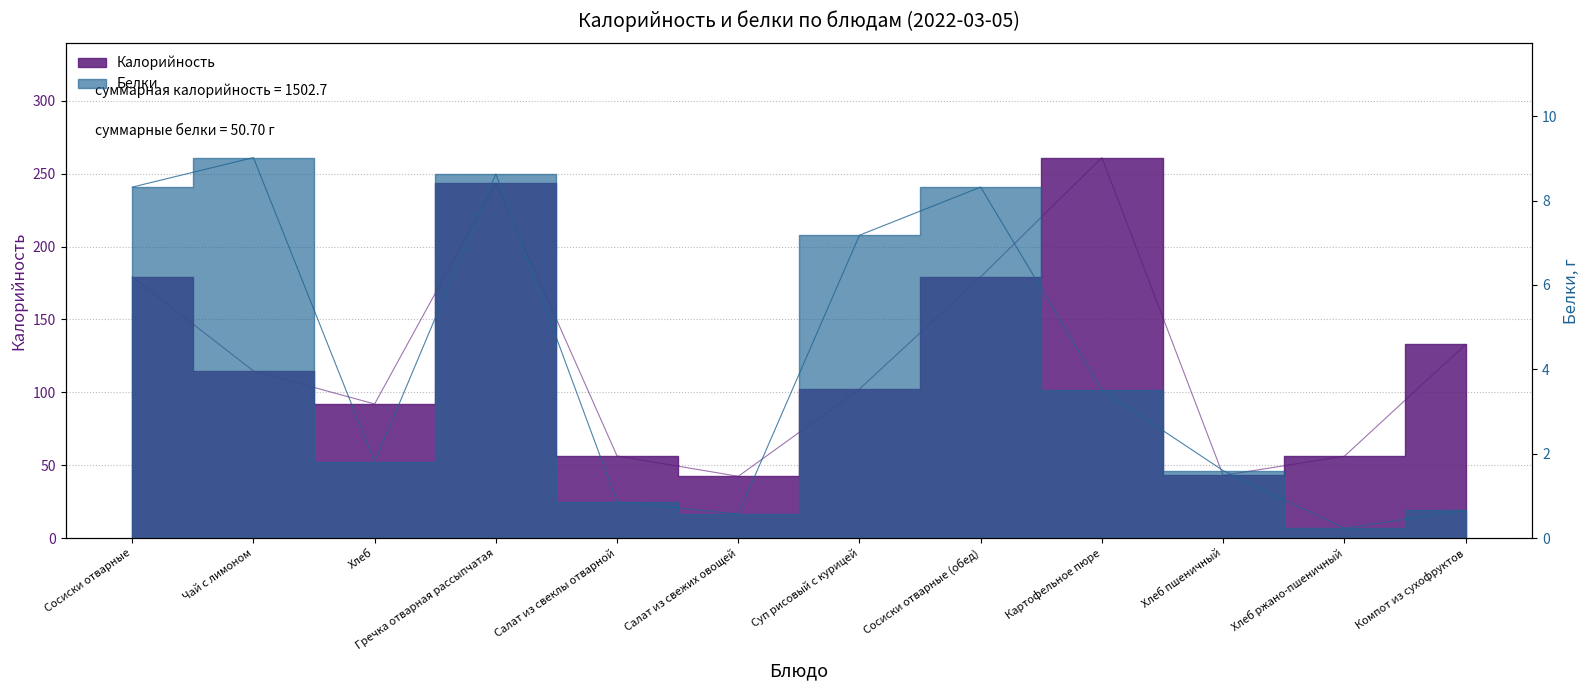

How many lines are shown in the chart?

2